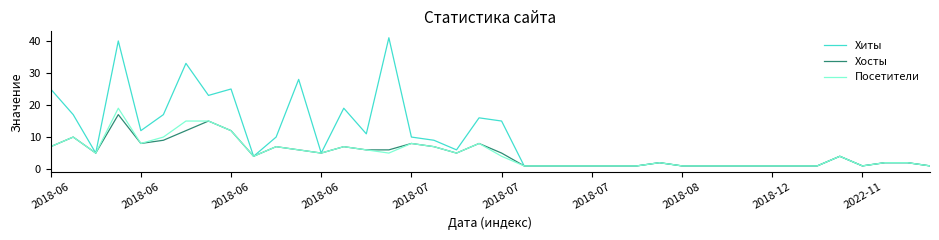

List the series in order of their peak value, highest first.

Хиты, Посетители, Хосты